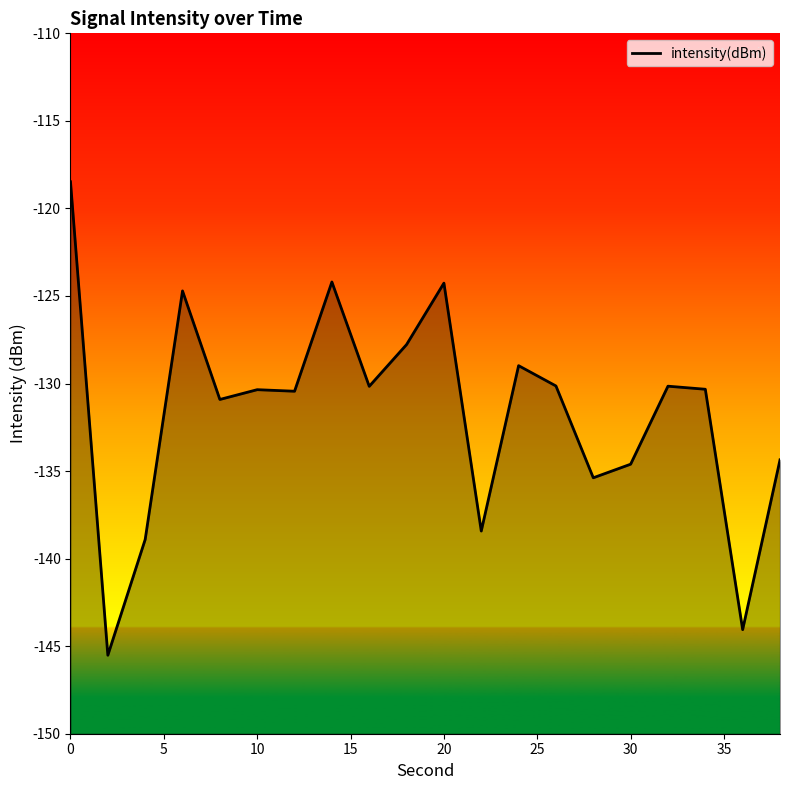

The chart shows a value of -64.1 at 9. True or false?

False